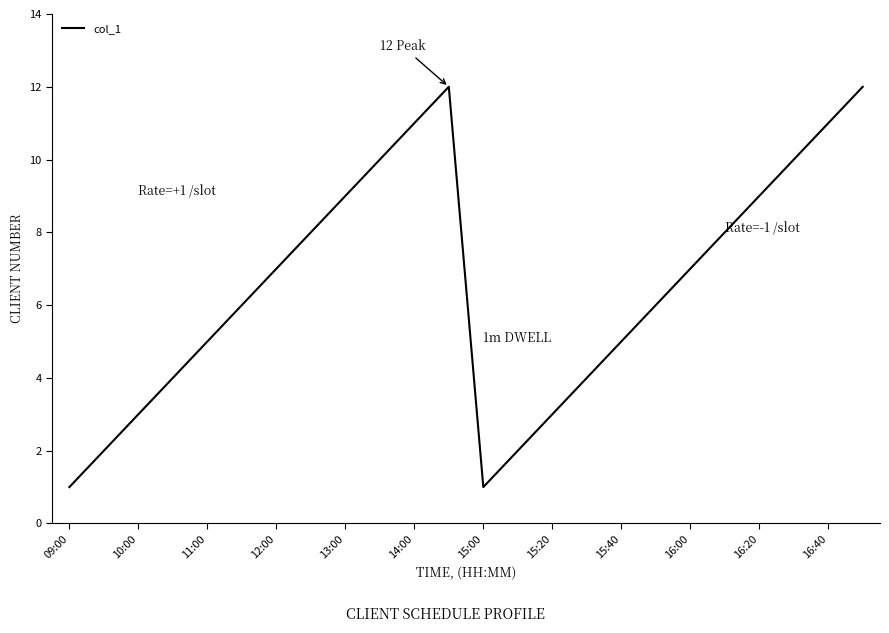

What is the smallest value displayed?

1